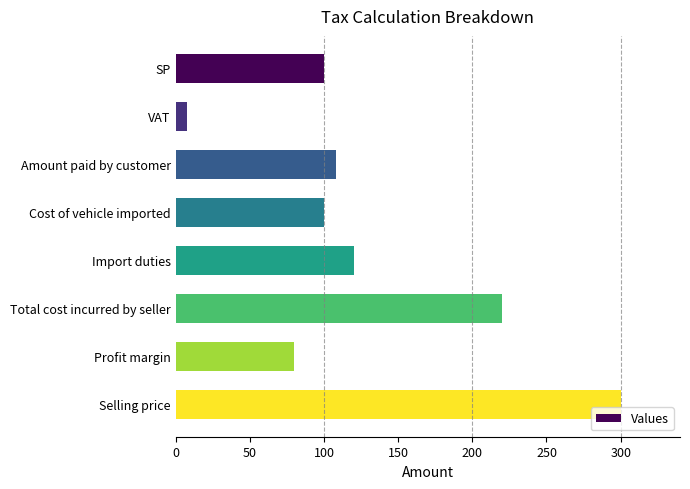

At which label is the value closest to 154?

Import duties